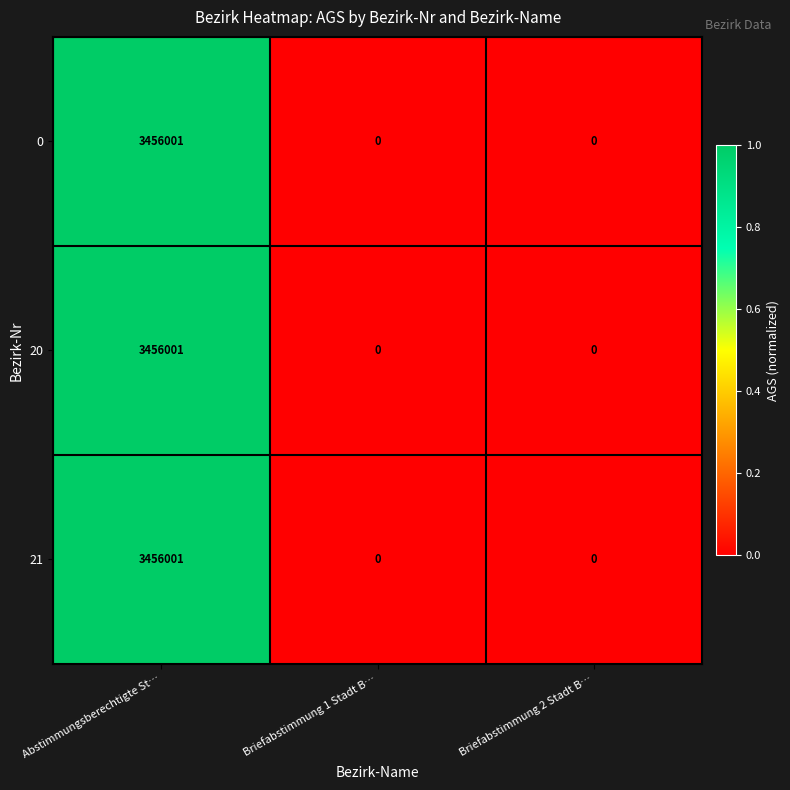

What is the difference between the 20 values at Abstimmungsberechtigte St… and Briefabstimmung 2 Stadt B…?

3456001